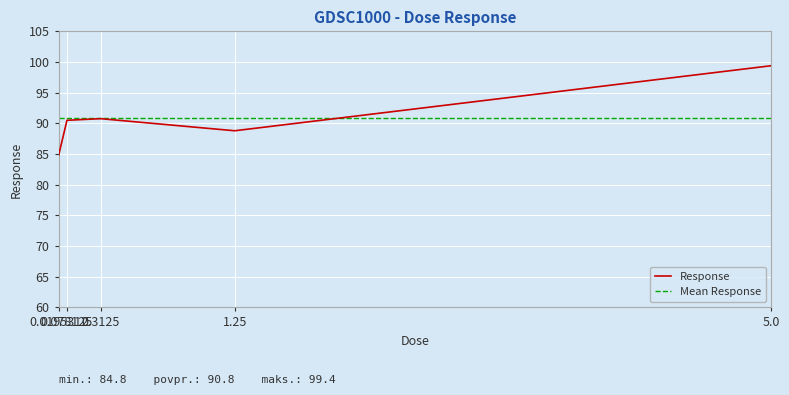

Rank the categories by value from lowest to highest.

0.0195312, 1.25, 0.078125, 0.3125, 5.0